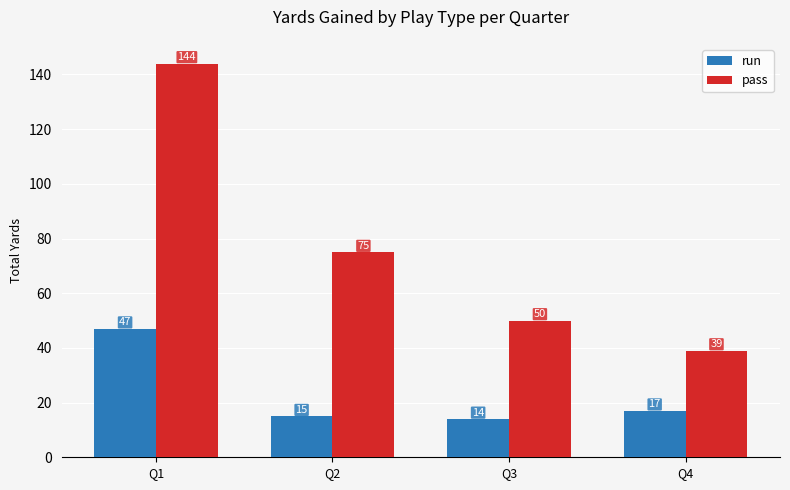

What is the difference between the run values at Q4 and Q2?

2